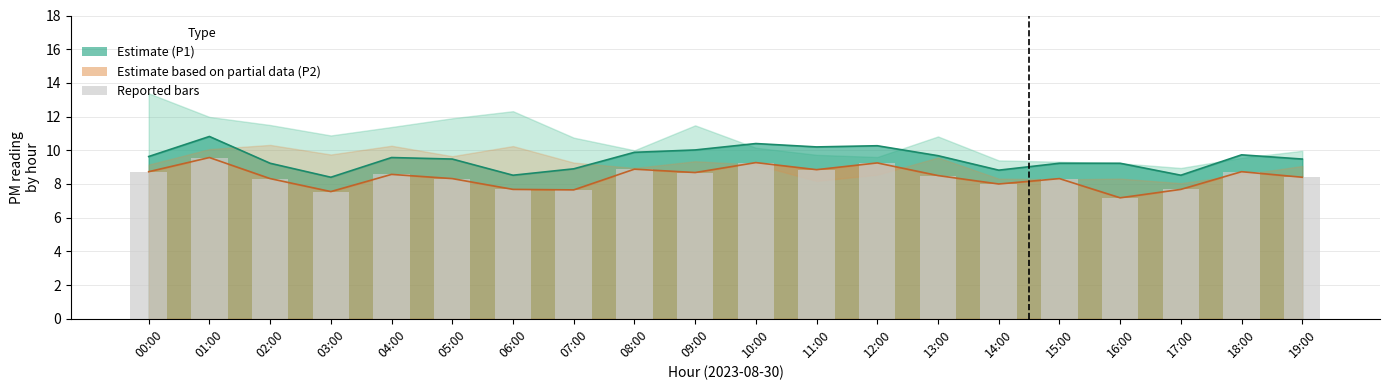

How many bars are there in total?

20